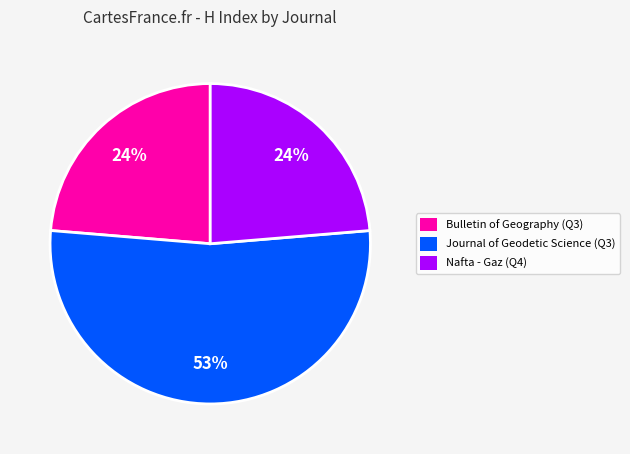

The Bulletin of Geography (Q3) slice represents 37% of the pie. True or false?

False